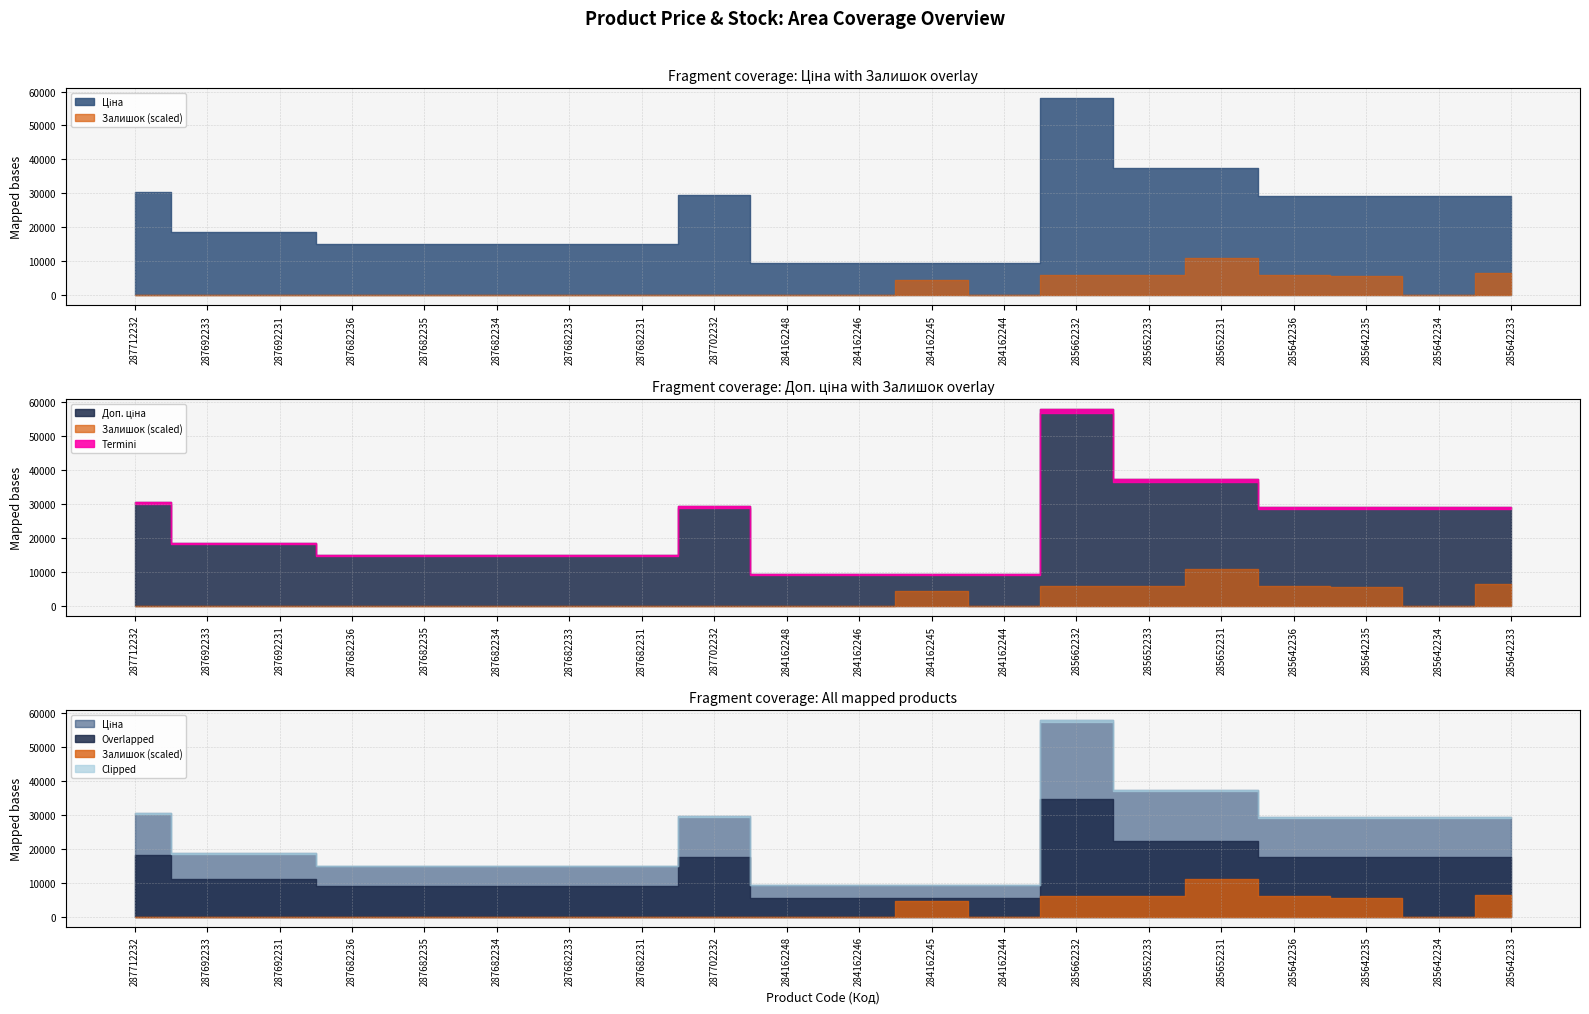

Between 287682235 and 287682234, which series saw the biggest shift?

Ціна